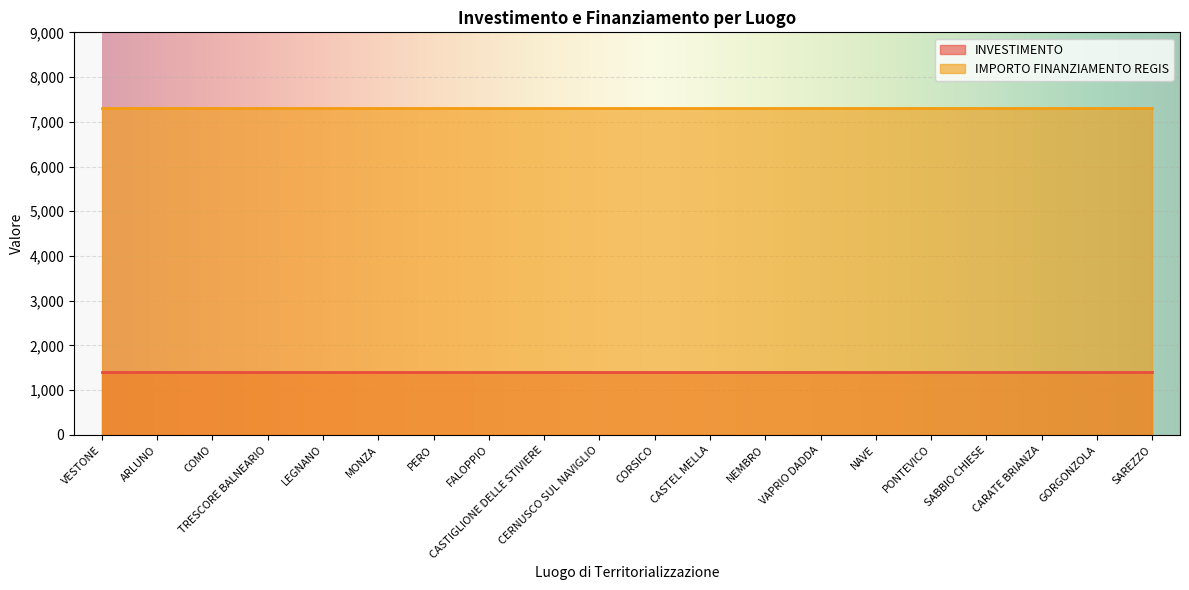

What is the approximate value of INVESTIMENTO at VAPRIO DADDA?

1400